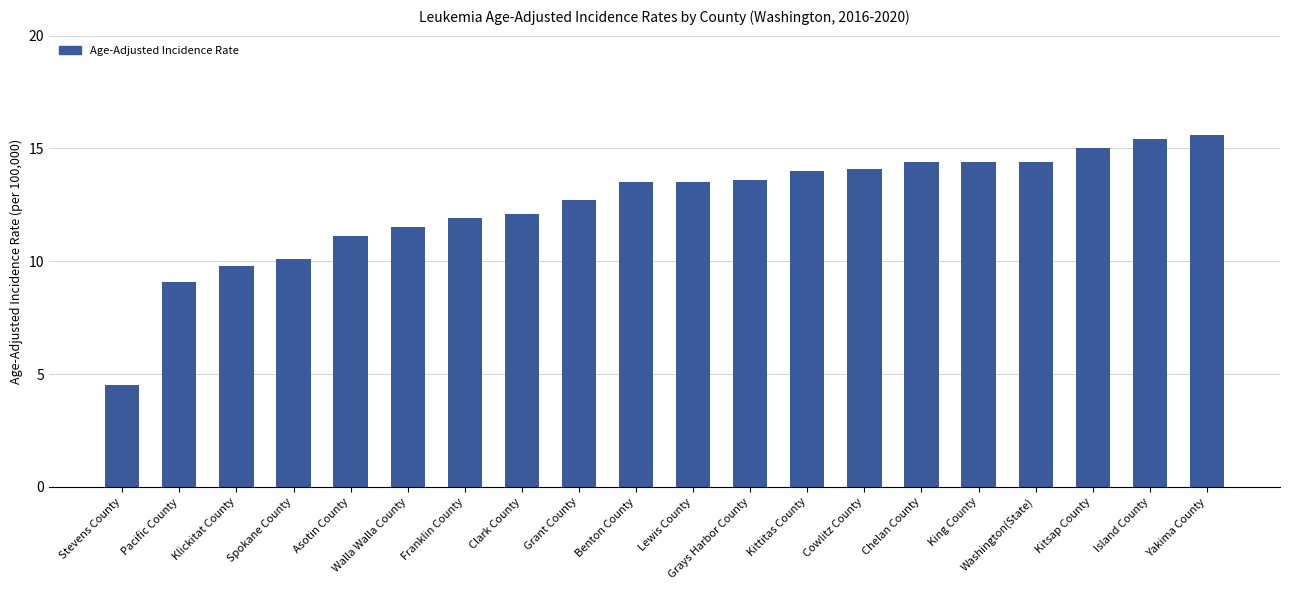

Read the value at Kittitas County.

14.0